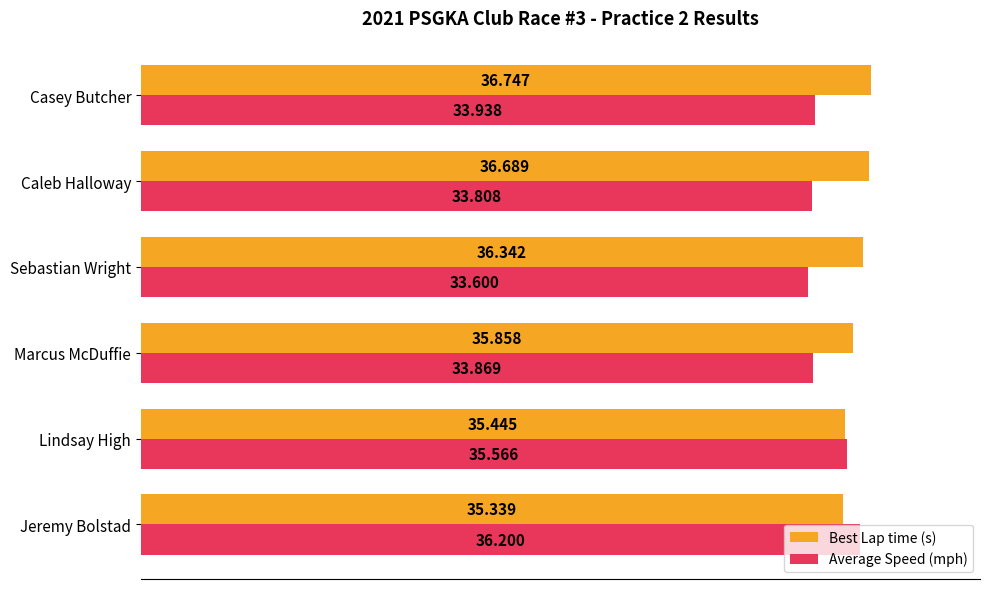

Where is Average Speed (mph) nearest to the value 34?

Casey Butcher